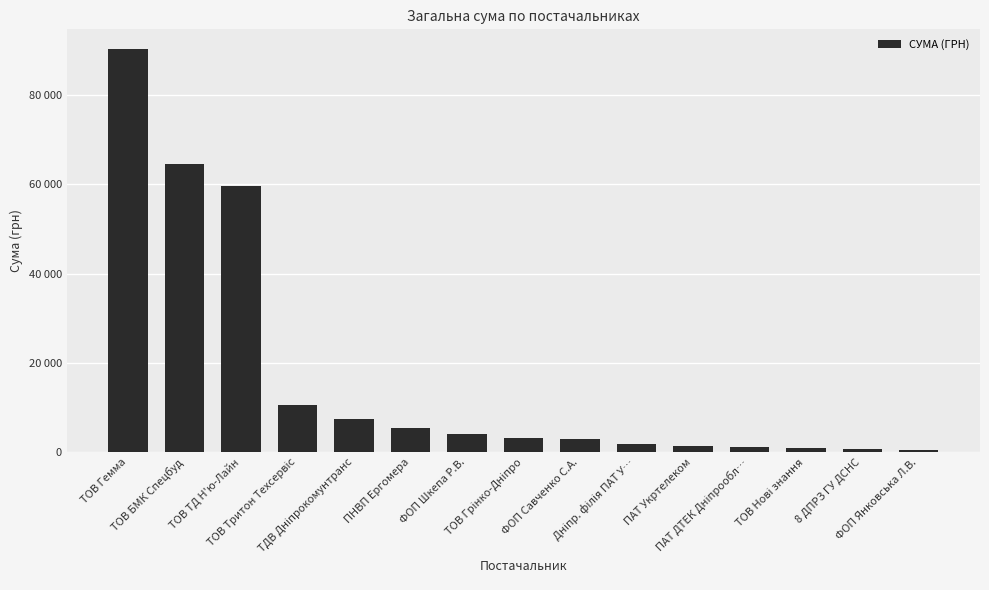

Are the bars horizontal?

No